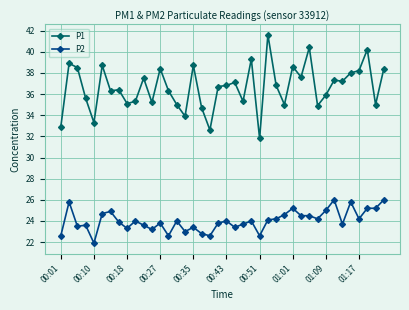

Rank the series by their average value, from highest to lowest.

P1, P2